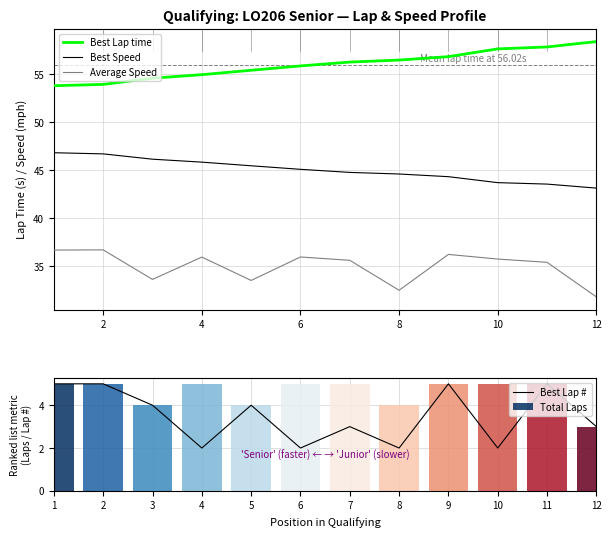

What is the lowest value of the Best Lap time series?

53.8